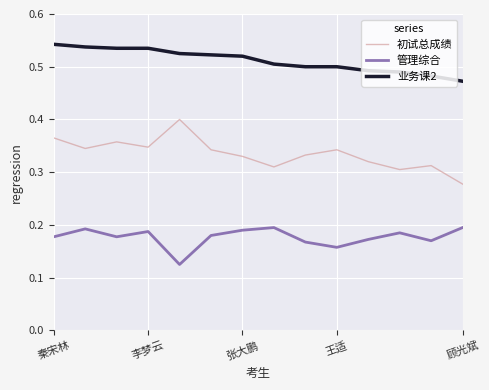

Which series has the largest total across all categories?

业务课2